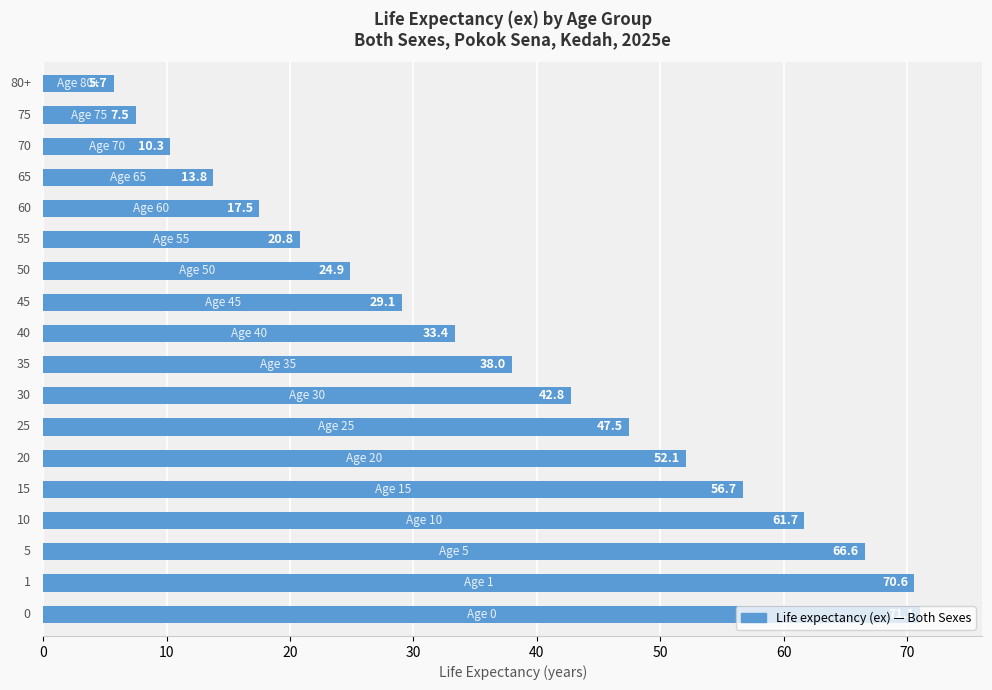

What is the average value?

37.2